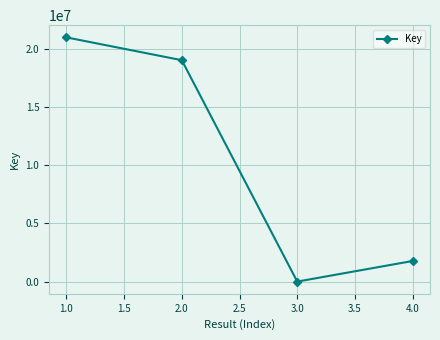

Is it true that the value at 2.0 is 24849224?

False